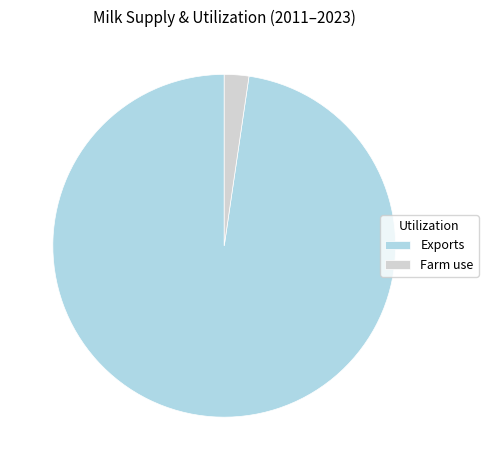

Combined, do Farm use and Exports account for over 50%?

Yes